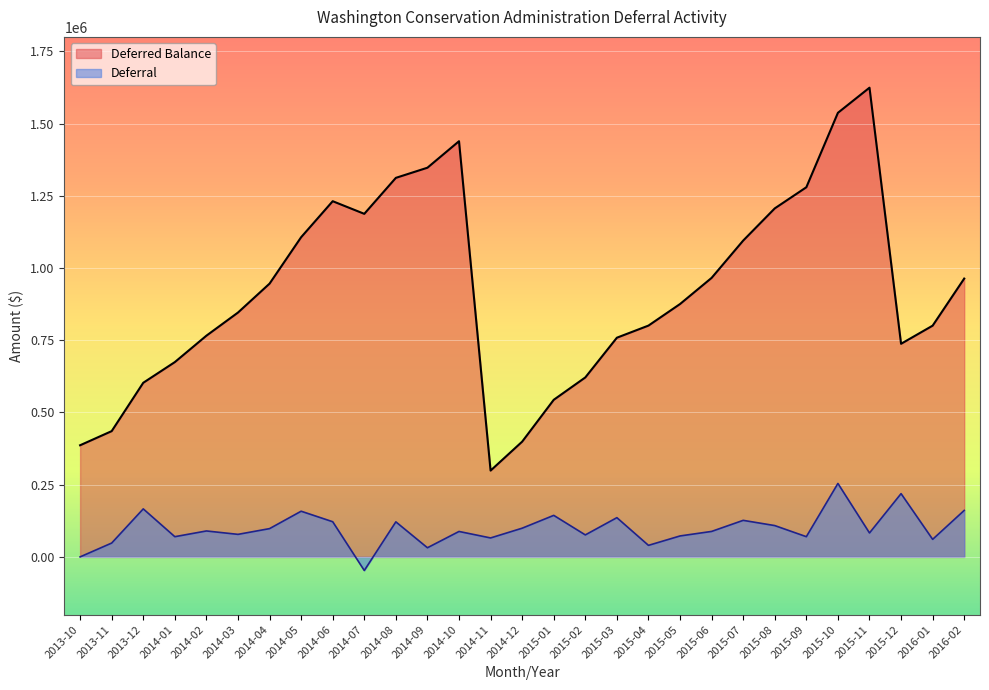

What is the total value across all series at 2015-01?

687468.5